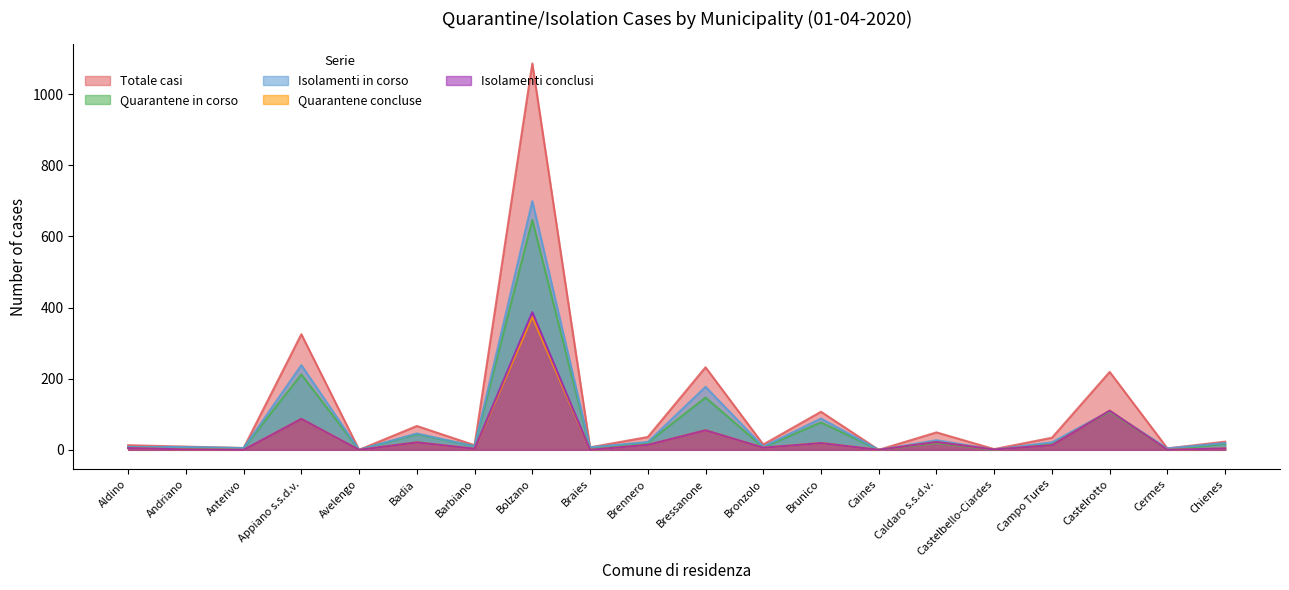

Between which two adjacent categories do Isolamenti in corso and Quarantene concluse first intersect?

Campo Tures and Castelrotto